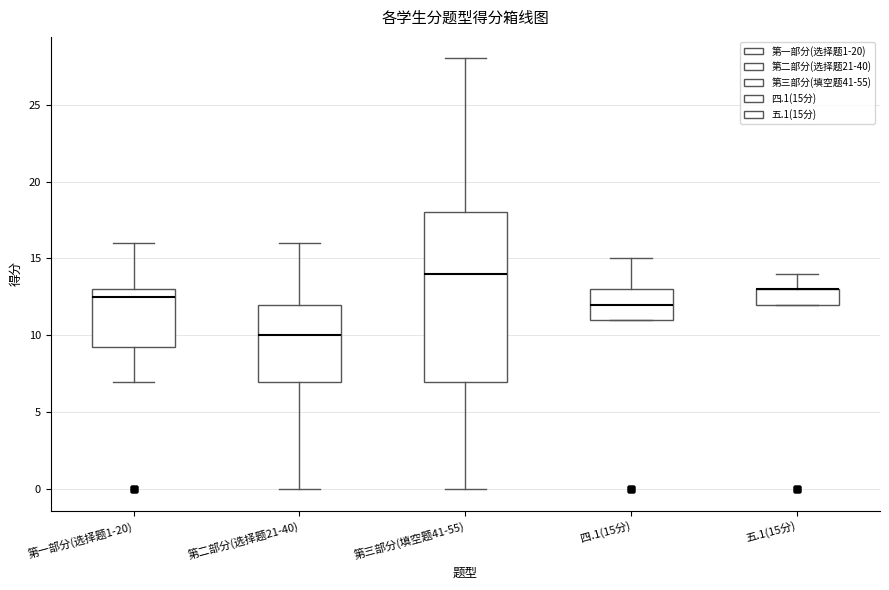

Comparing the boxes themselves (not the whiskers), which one is the tallest?

第三部分(填空题41-55)